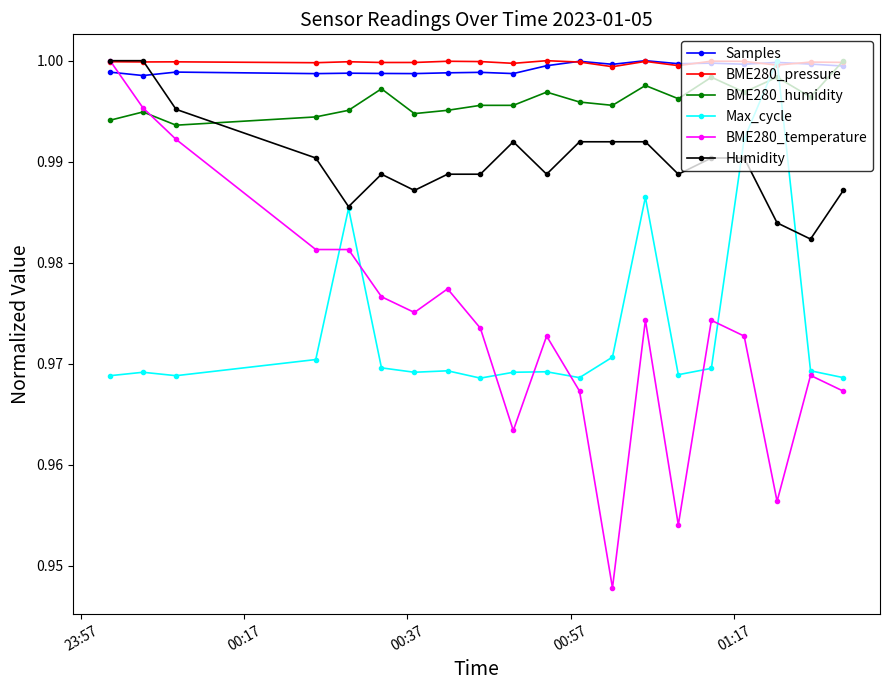

True or false: Samples has more than 2 interior local peaks.

True